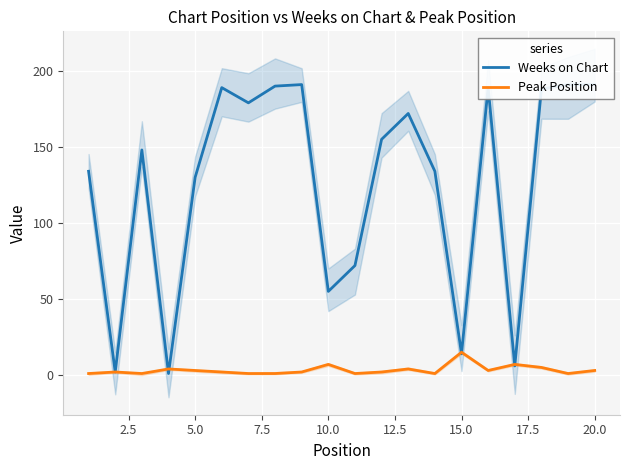

Between 10 and 12, which series saw the biggest shift?

Weeks on Chart